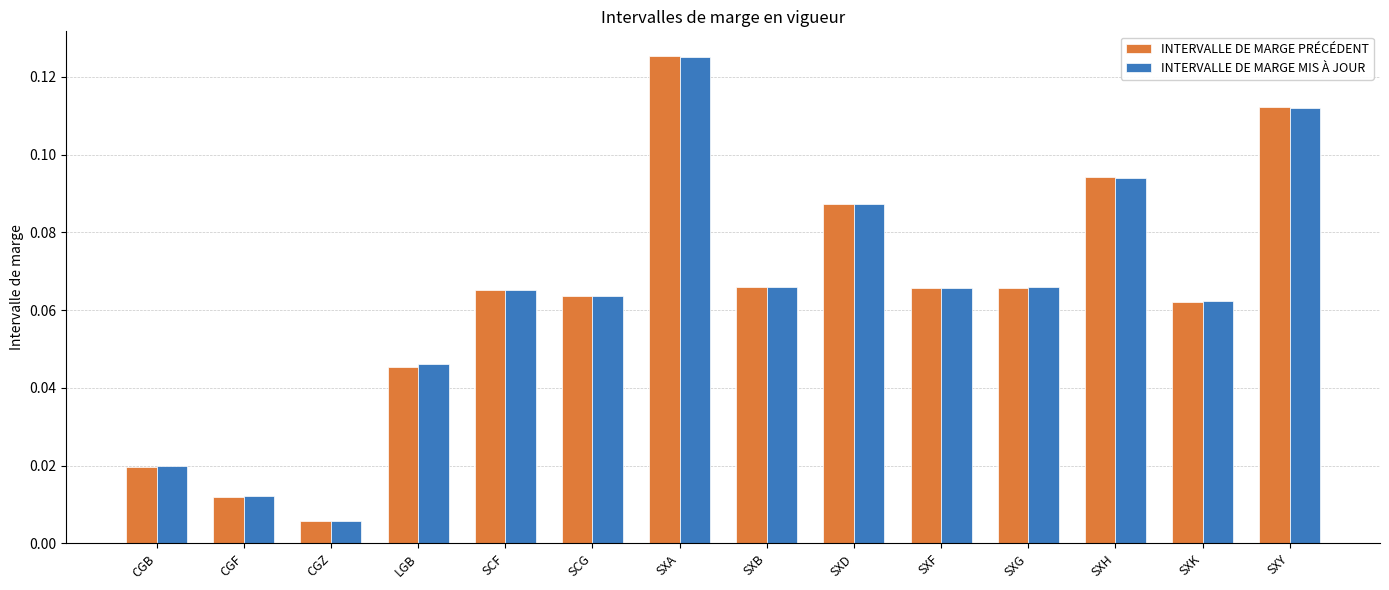

What is the sum of all INTERVALLE DE MARGE PRÉCÉDENT values?

0.9